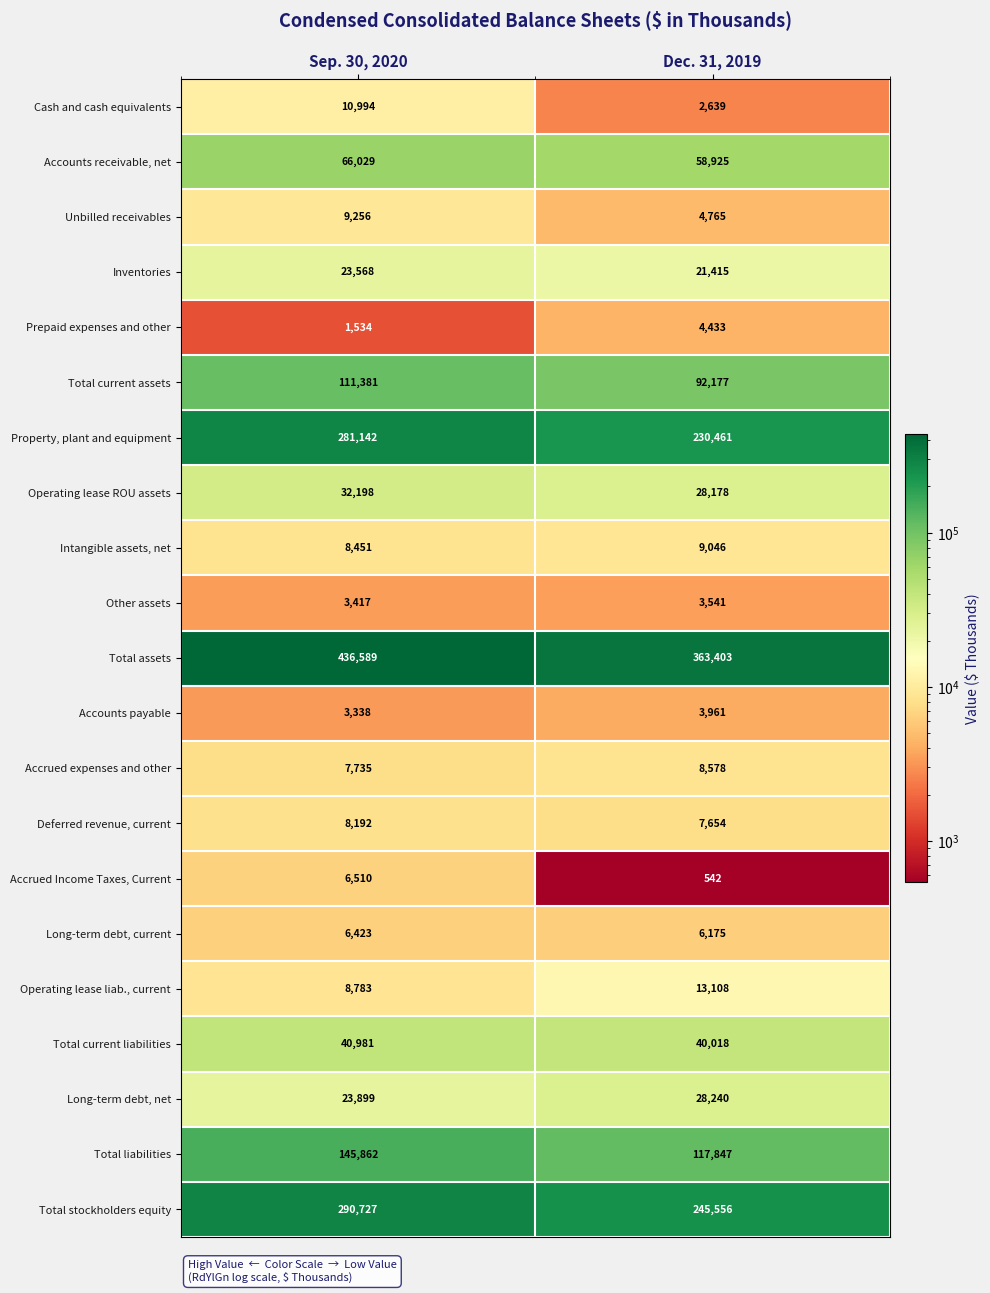

The Other assets series shows 3417 at Sep. 30, 2020. True or false?

True